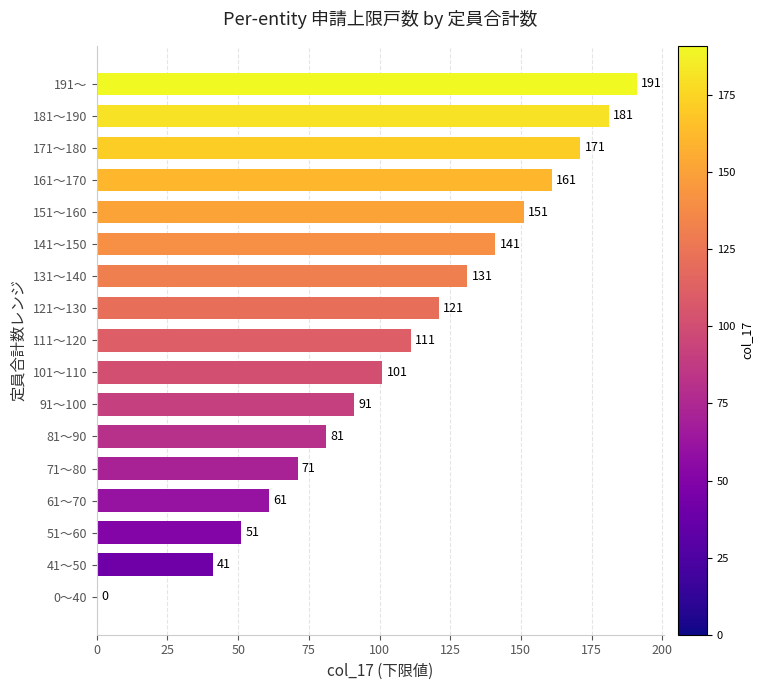

What is the sum of all values?

1856